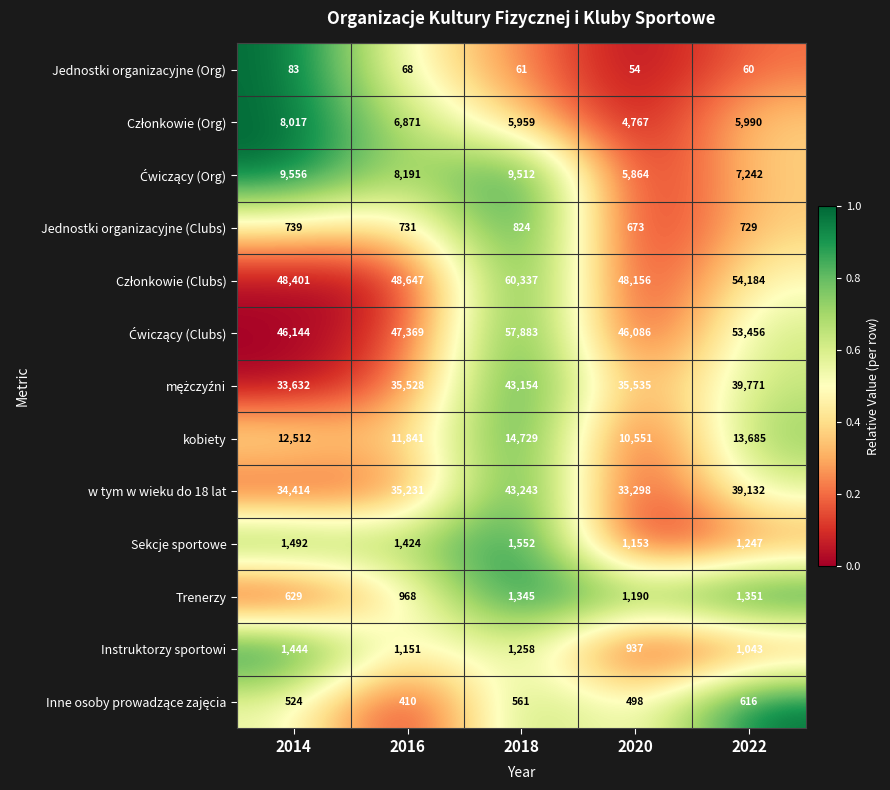

At which label is Instruktorzy sportowi closest to 1190?

2016